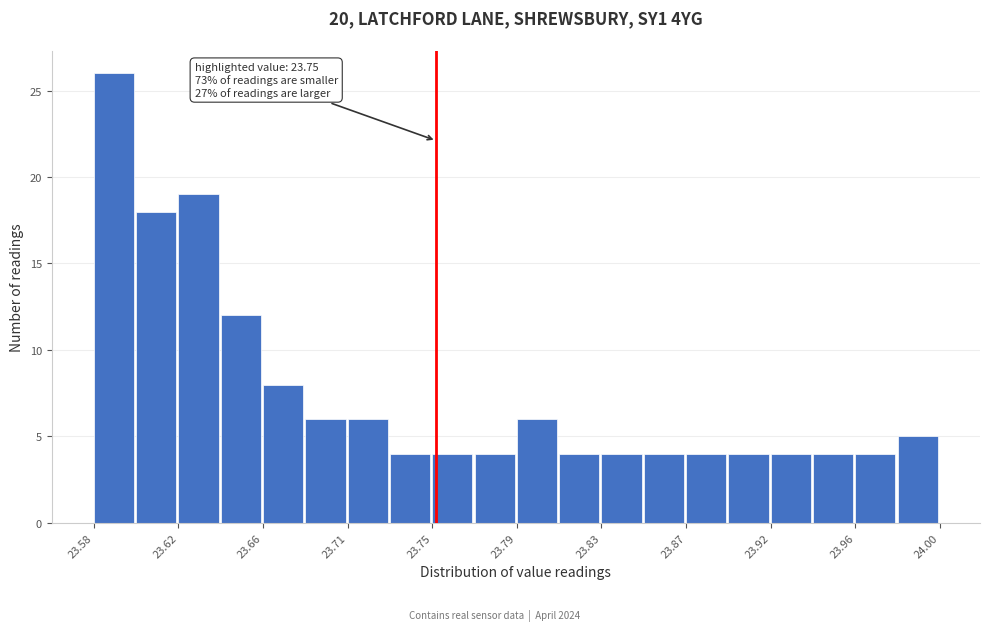

Over which range of the x-axis is the bar tallest?

23.580 to 23.601